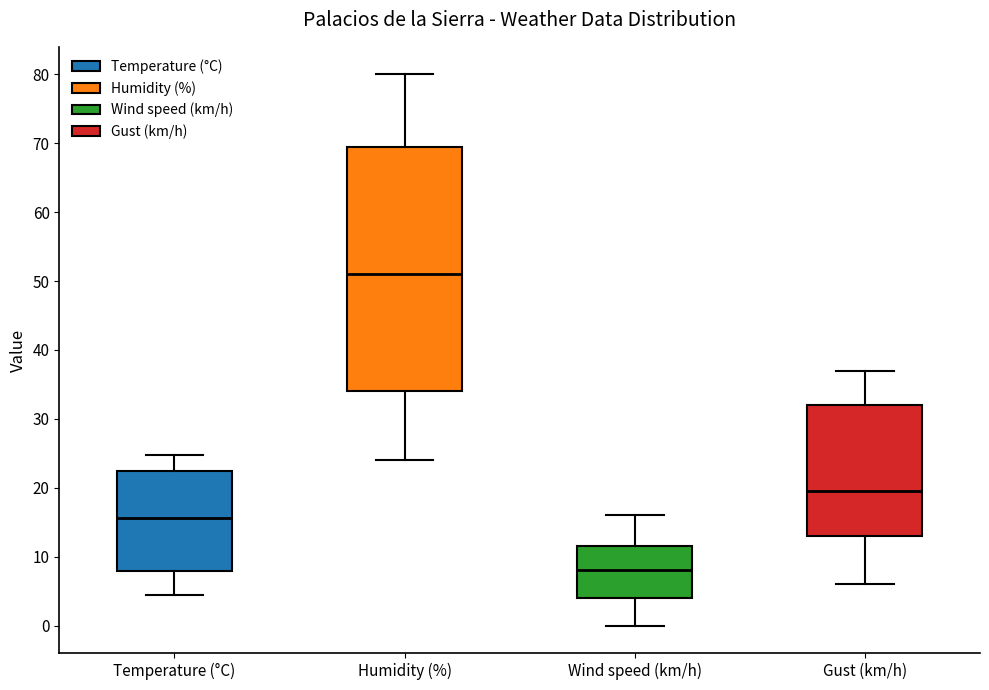

Which box's median line is the highest?

Humidity (%)